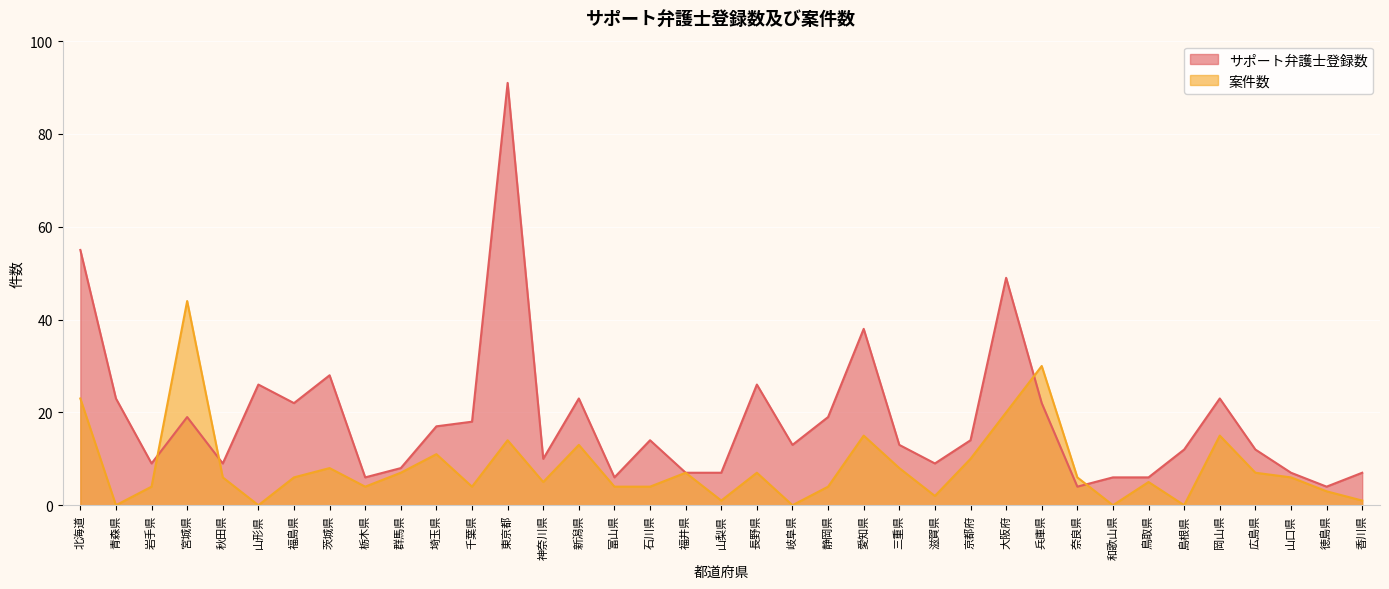

How many lines are shown in the chart?

2